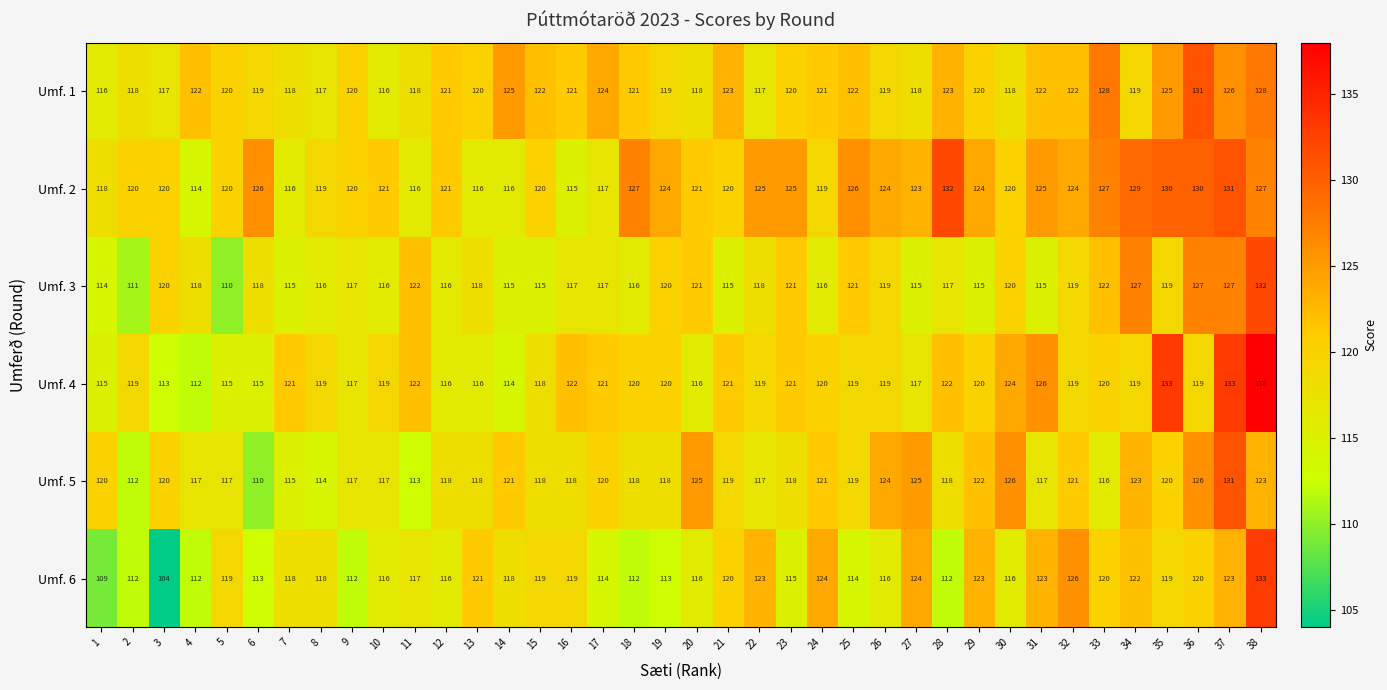

What is the average value of the Umf. 5 series?

119